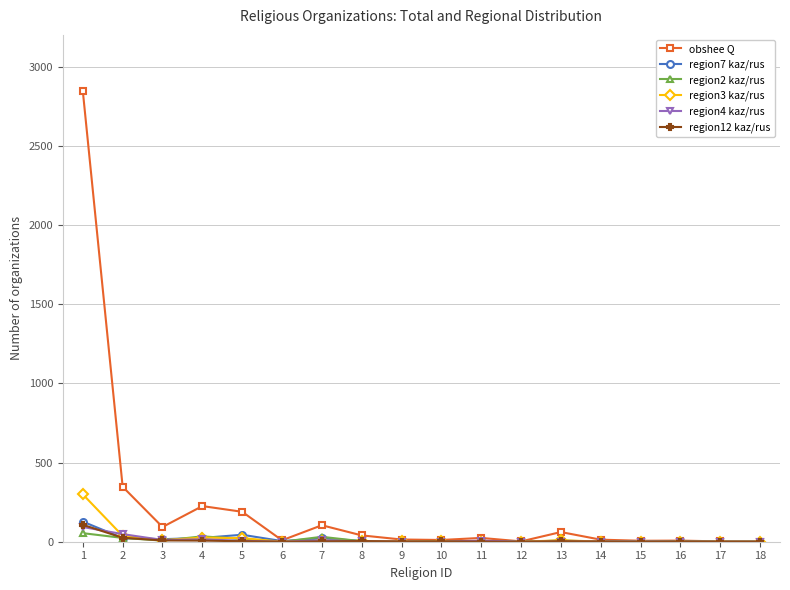

At which category is the sum across all series the highest?

1